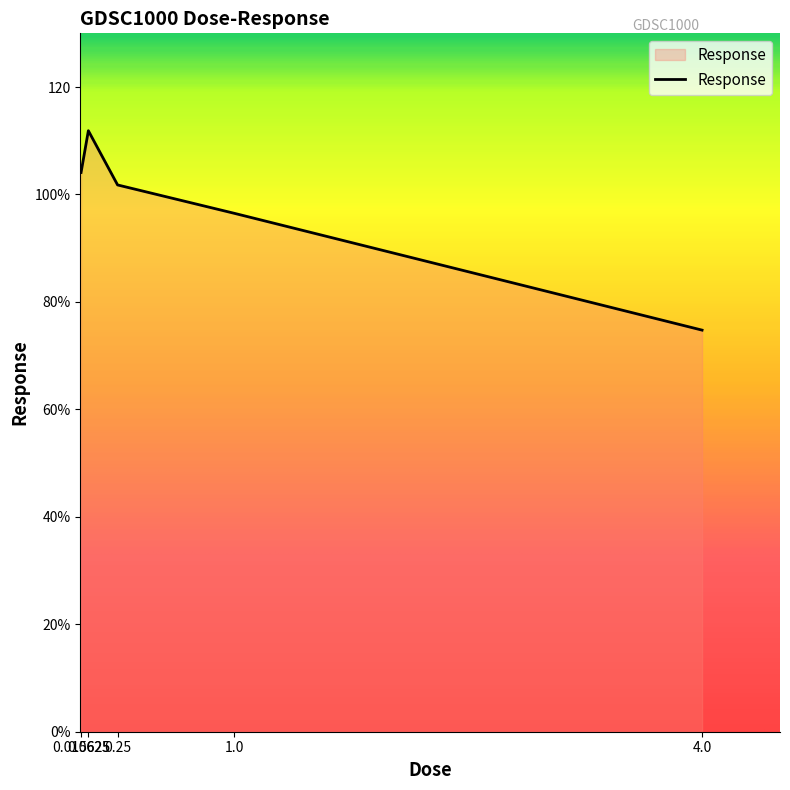

Does the chart display data point markers on the line(s)?

No